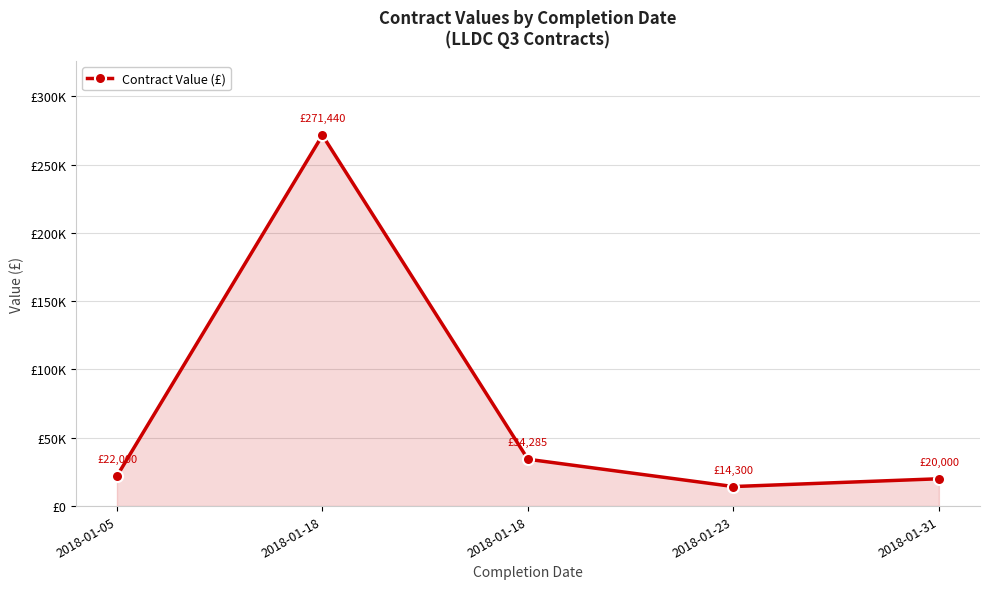

Approximately how many times larger is the value at 2018-01-31 compared to 2018-01-18?

0.6